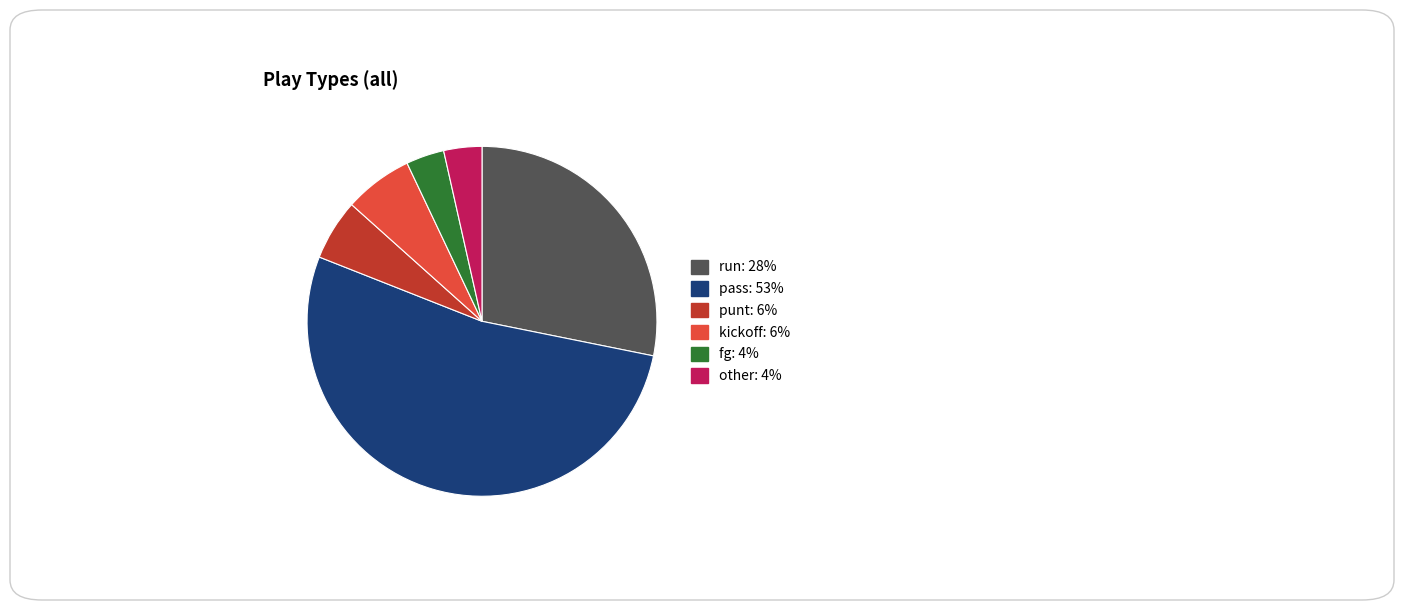

What is the ratio of the value at fg to the value at other?

1.0